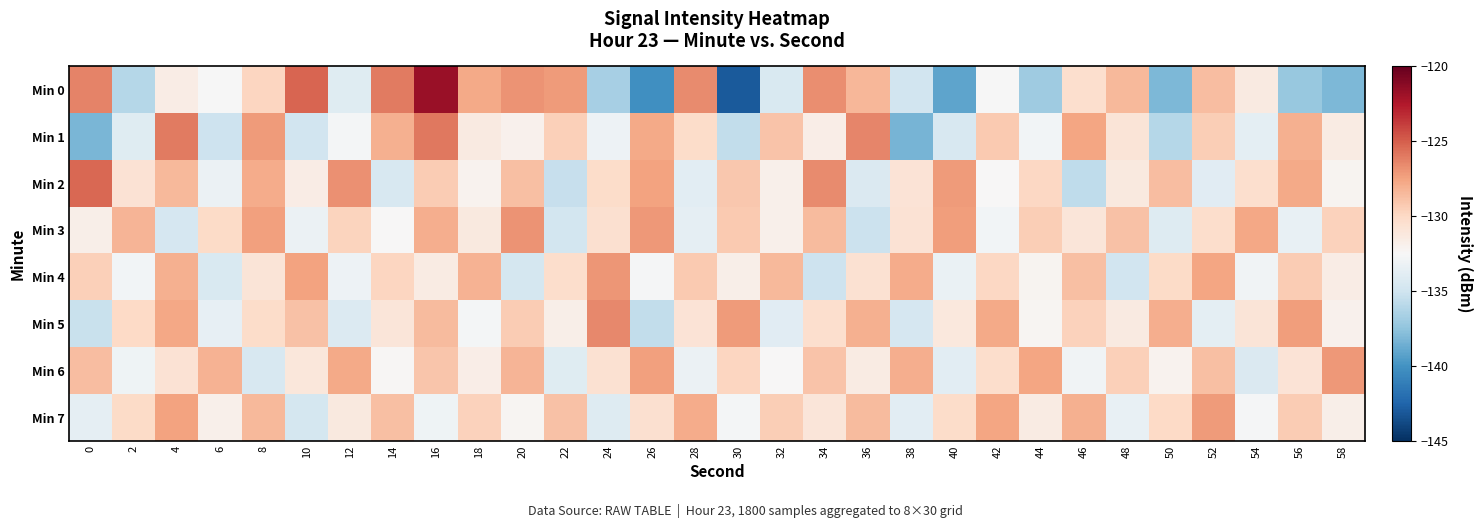

Between 38 and 54, which is larger?

54